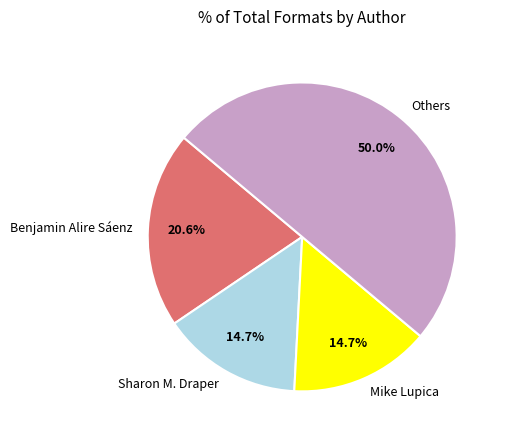

Which slice is the largest?

Others